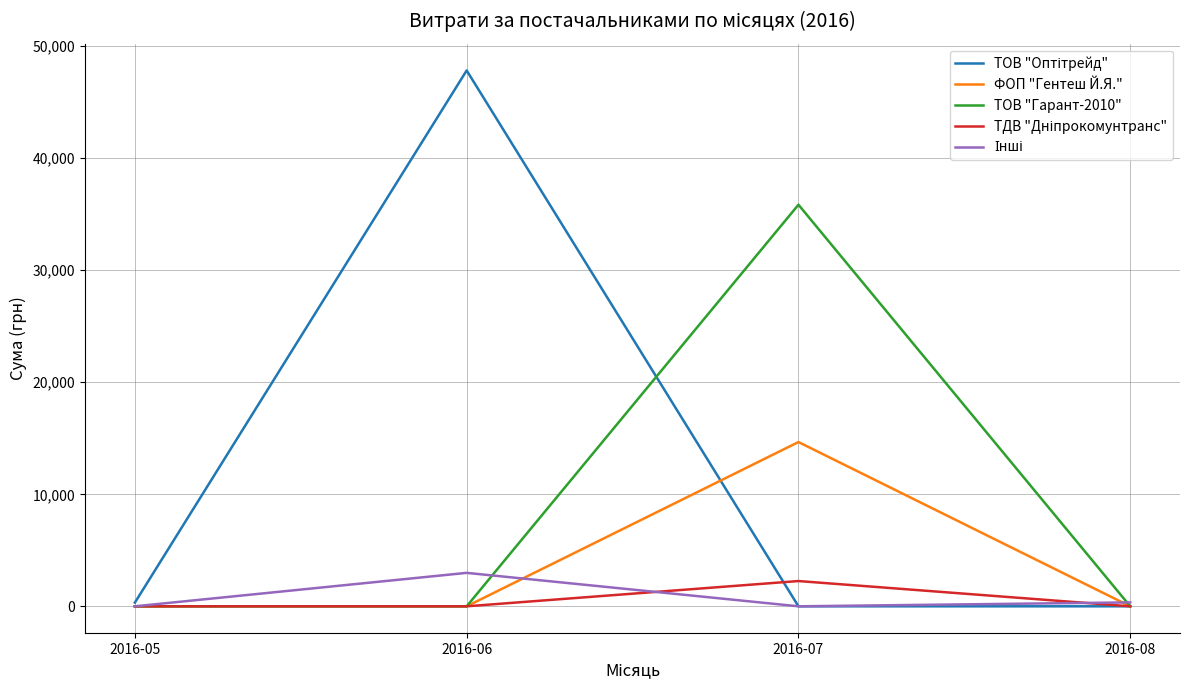

At which category does the chart reach its peak across all series?

2016-06